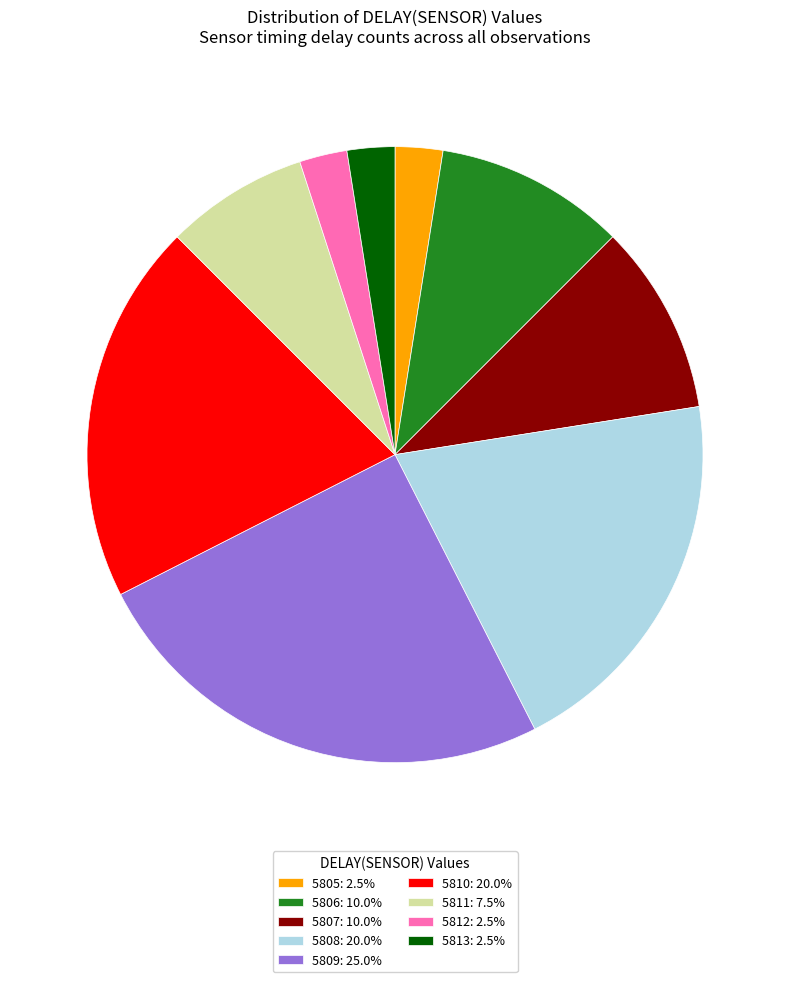

Is there a majority slice in this chart?

No